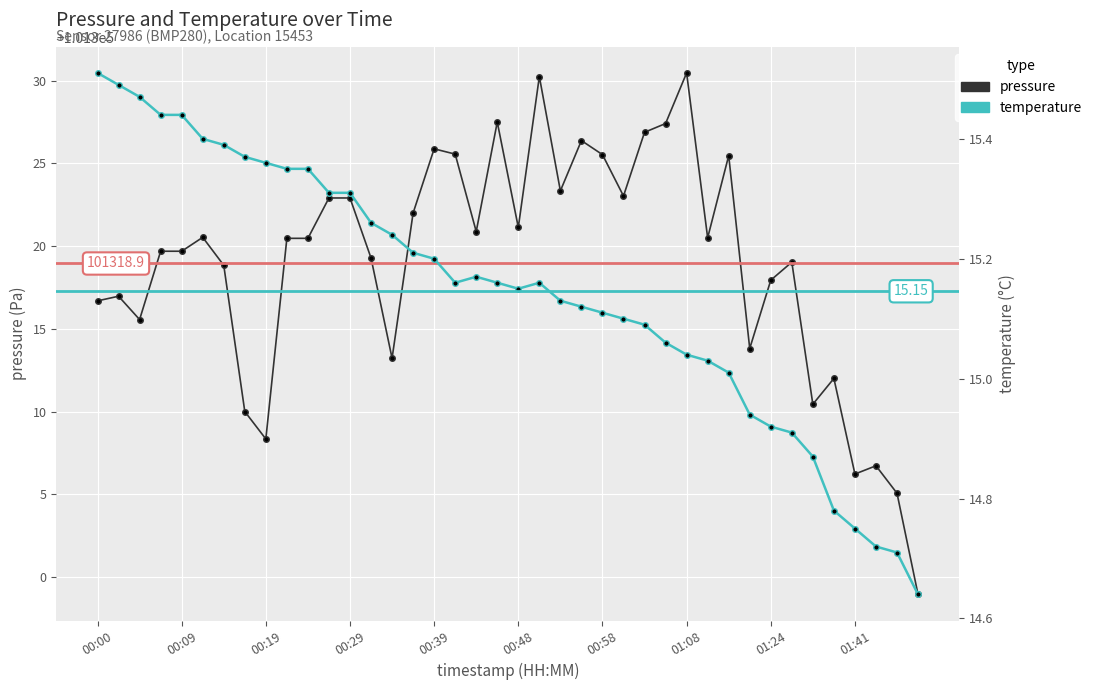

What is the value of the temperature point at the 35th from the left?

14.9